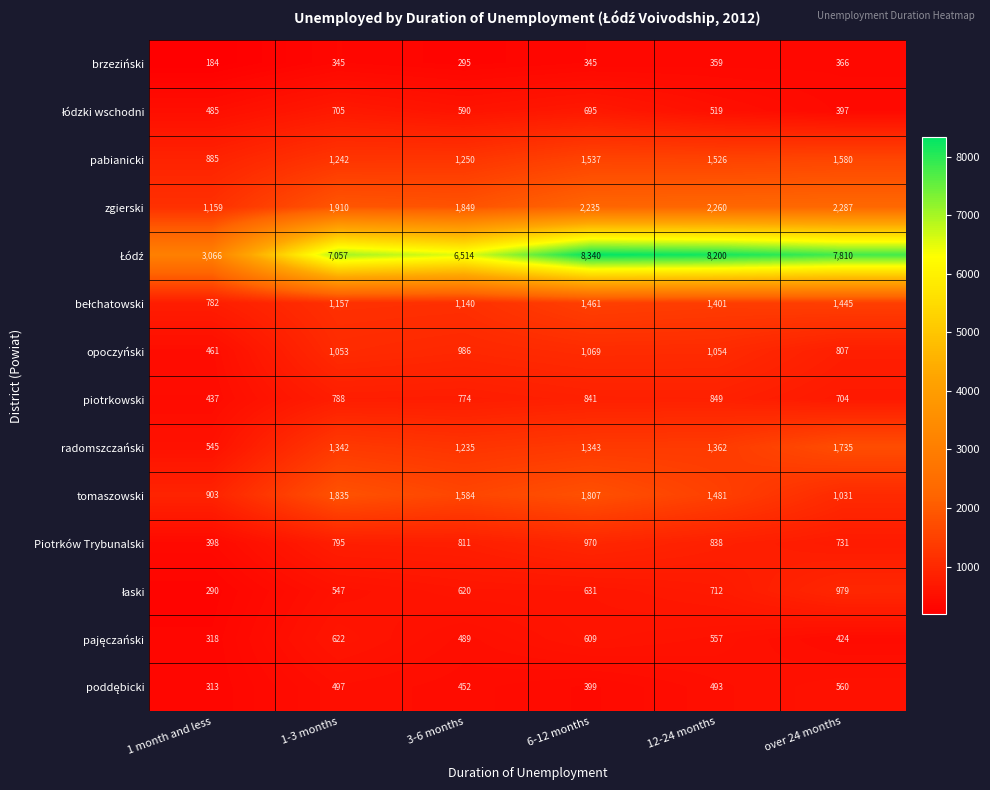

True or false: piotrkowski has a value of 1389 at 6-12 months.

False